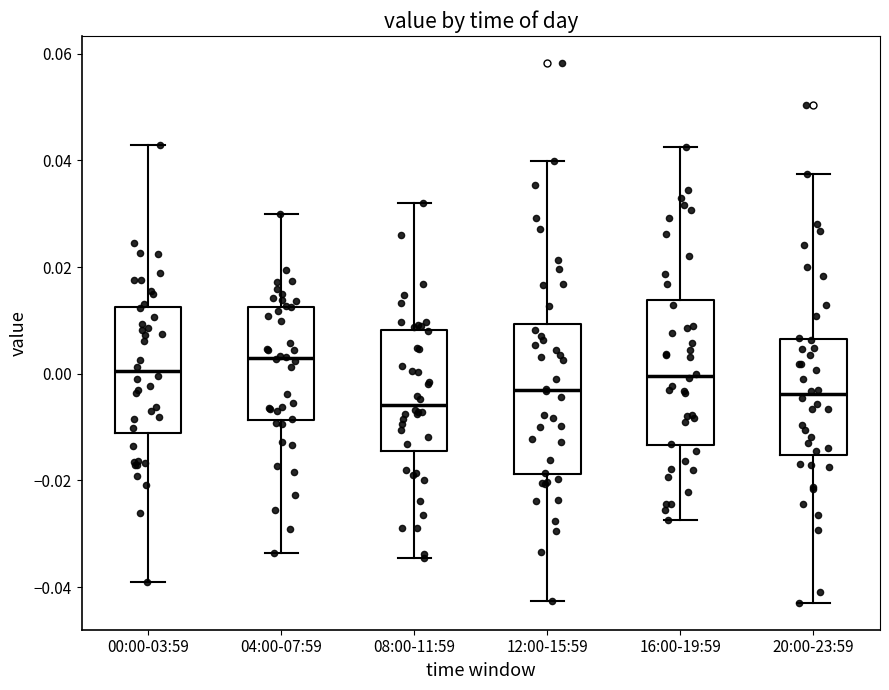

Where is the upper edge of the box for 04:00-07:59 on the y-axis? The values are not printed on the chart, so give them approximately, as read against the axis.

0.012